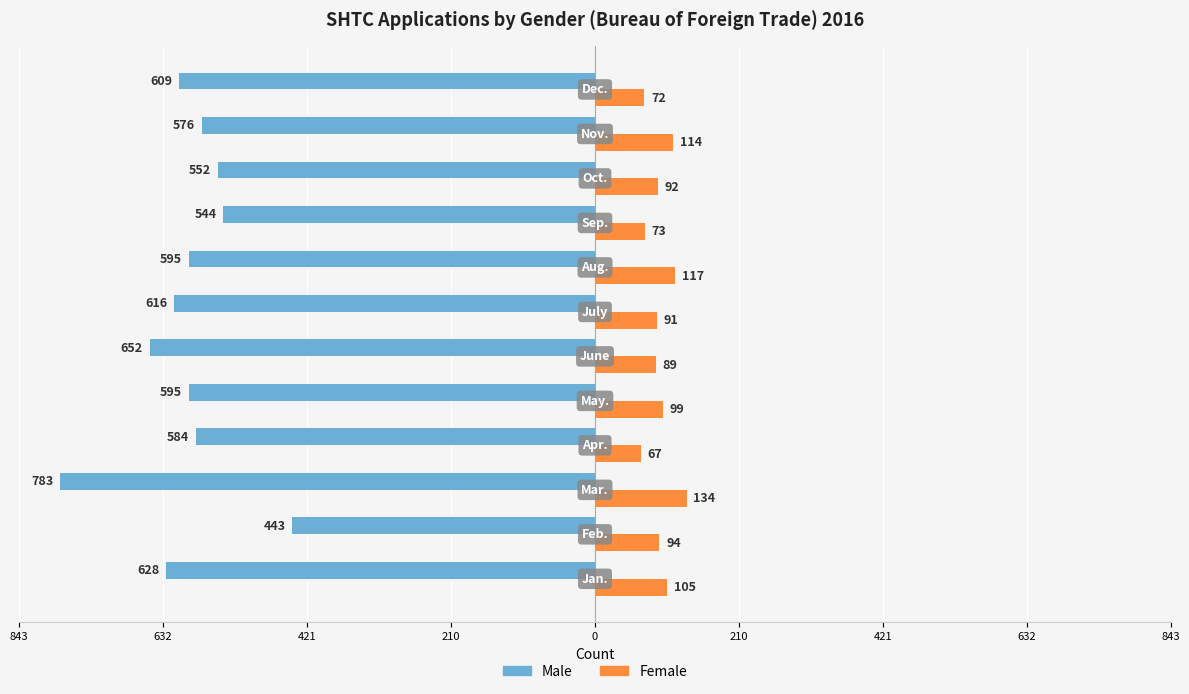

What is the difference between the maximum and minimum values in the Female series?

67